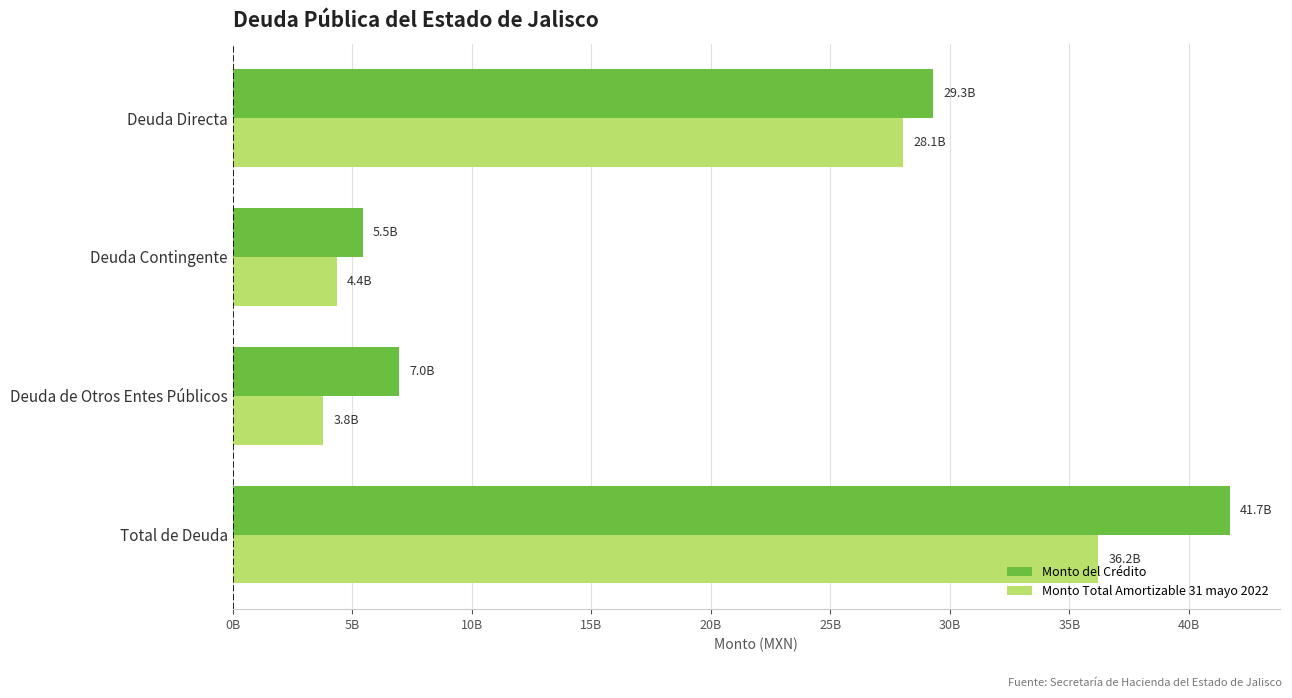

Which series has the largest range (max minus min)?

Monto del Crédito